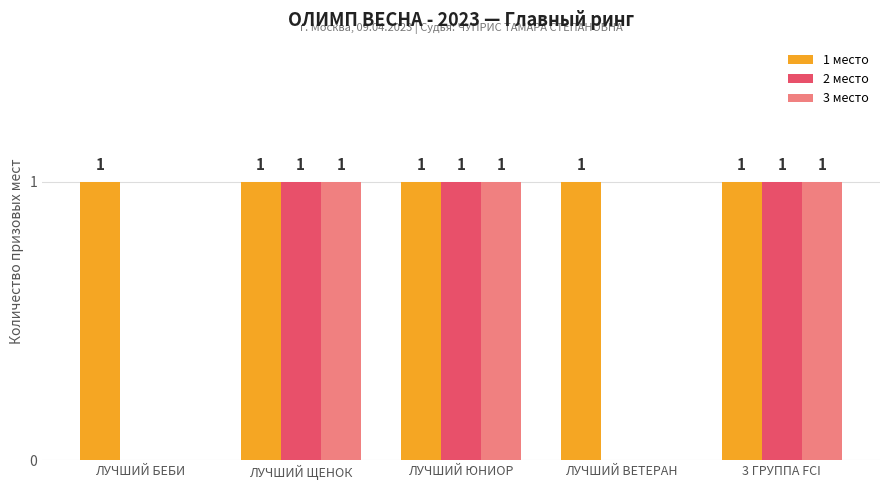

How many groups of bars are there?

5